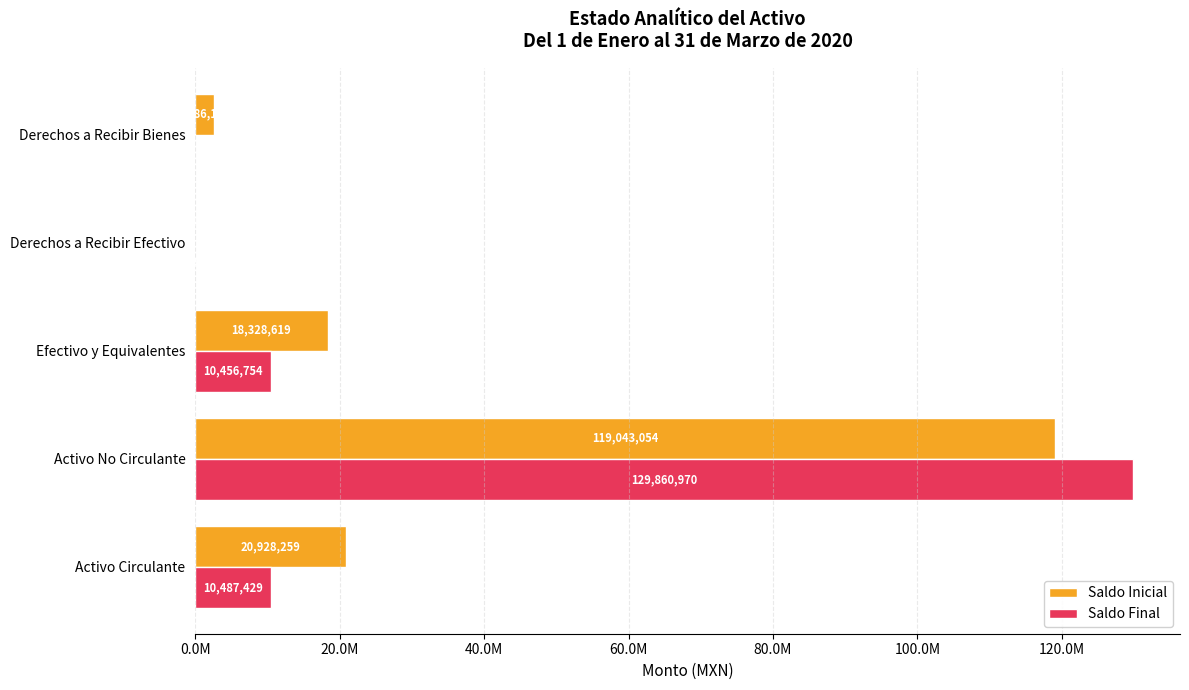

What are all the series names shown in the legend?

Saldo Inicial, Saldo Final